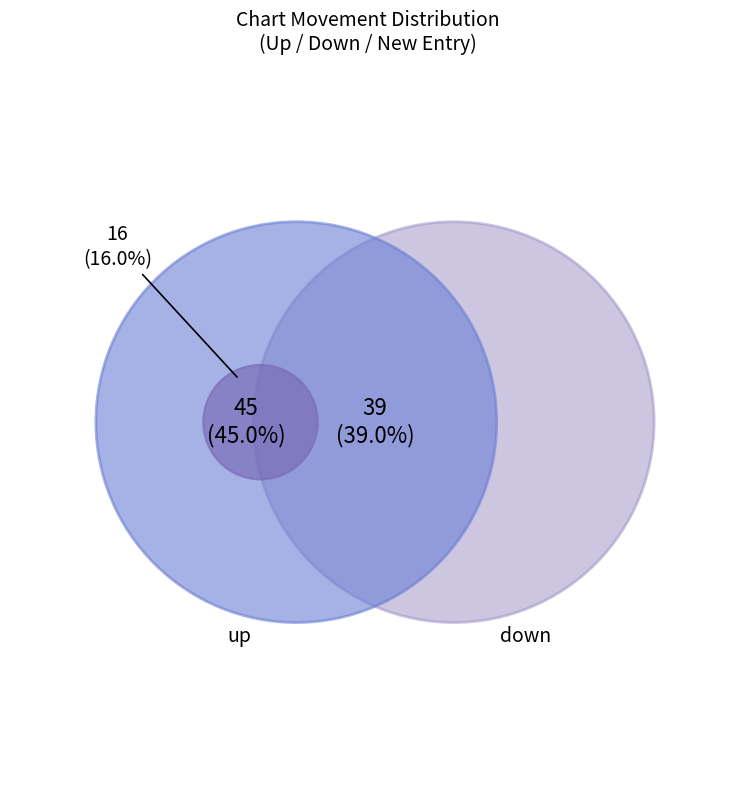

What is the largest slice in the pie chart?

up